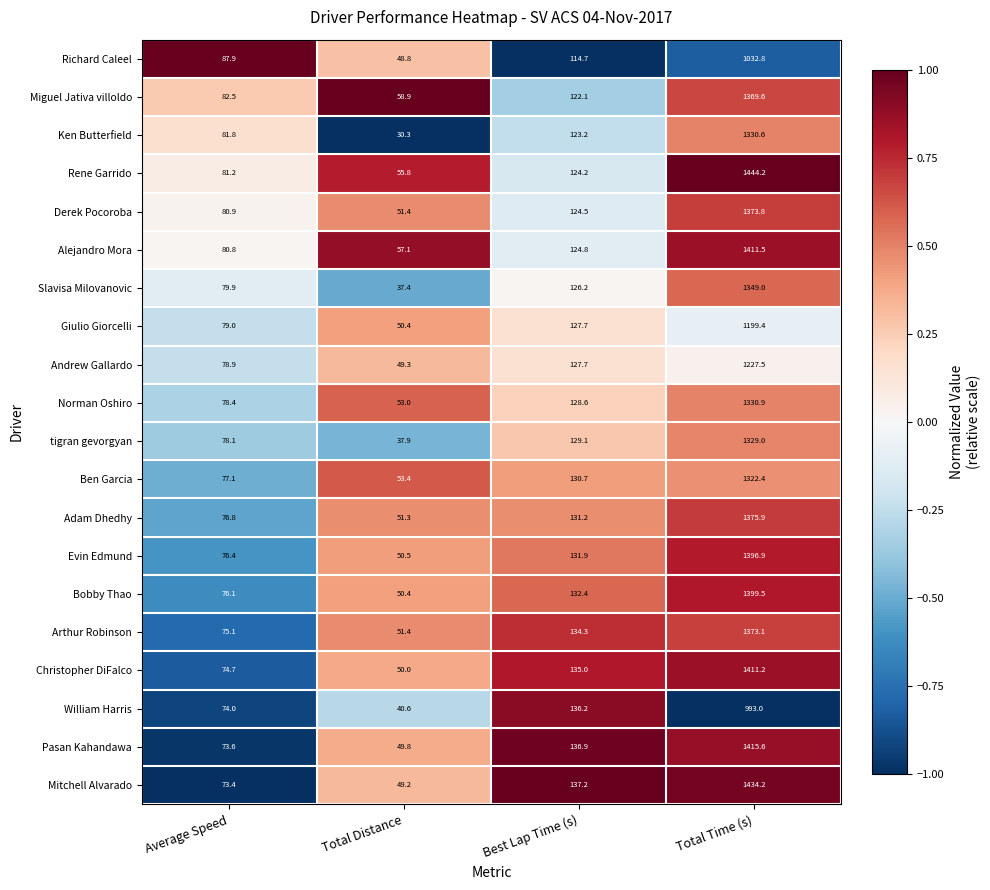

List the series in order of their peak value, highest first.

Rene Garrido, Mitchell Alvarado, Pasan Kahandawa, Alejandro Mora, Christopher DiFalco, Bobby Thao, Evin Edmund, Adam Dhedhy, Derek Pocoroba, Arthur Robinson, Miguel Jativa villoldo, Slavisa Milovanovic, Norman Oshiro, Ken Butterfield, tigran gevorgyan, Ben Garcia, Andrew Gallardo, Giulio Giorcelli, Richard Caleel, William Harris